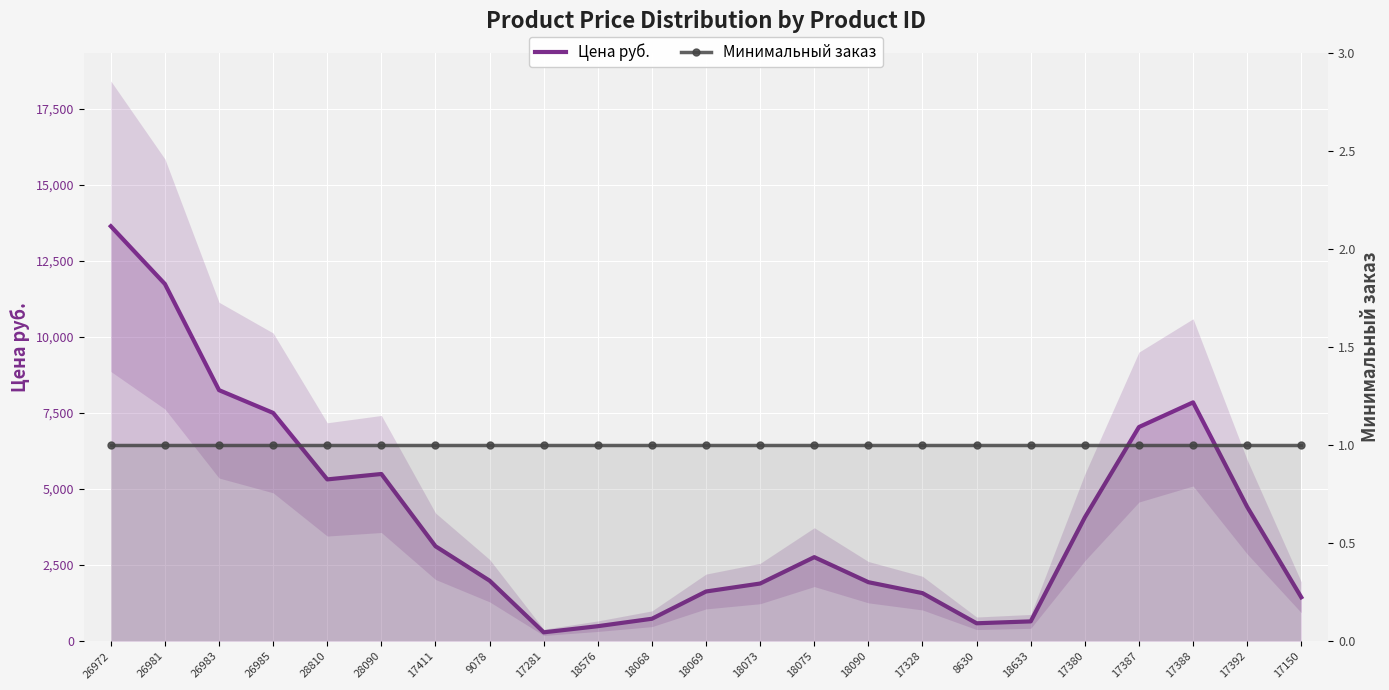

True or false: Цена руб. and Минимальный заказ cross at least once.

False